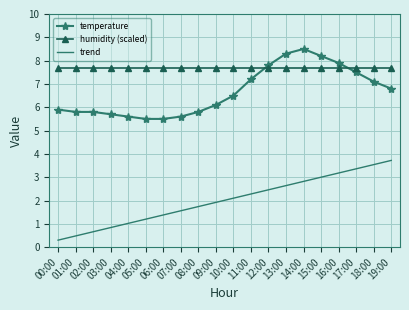

What position from the left is 17:00?

18